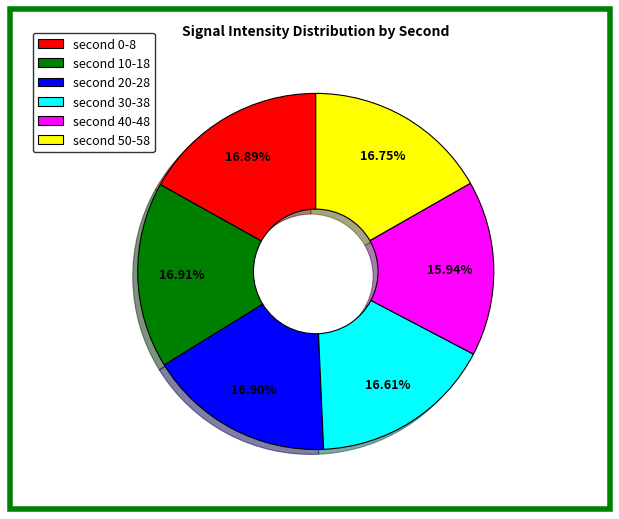

Count the number of slices in the pie.

6